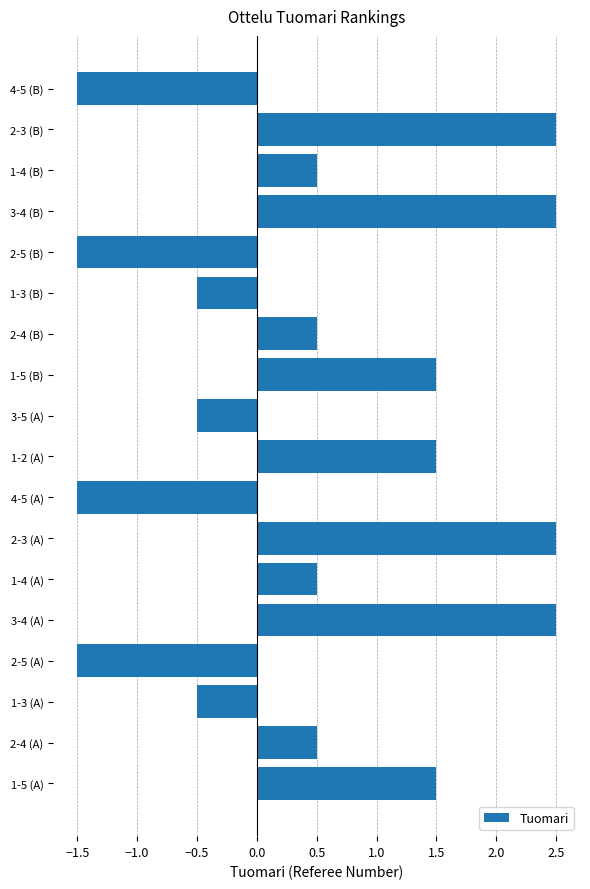

The value at 3-4 (A) is 2.5. True or false?

True